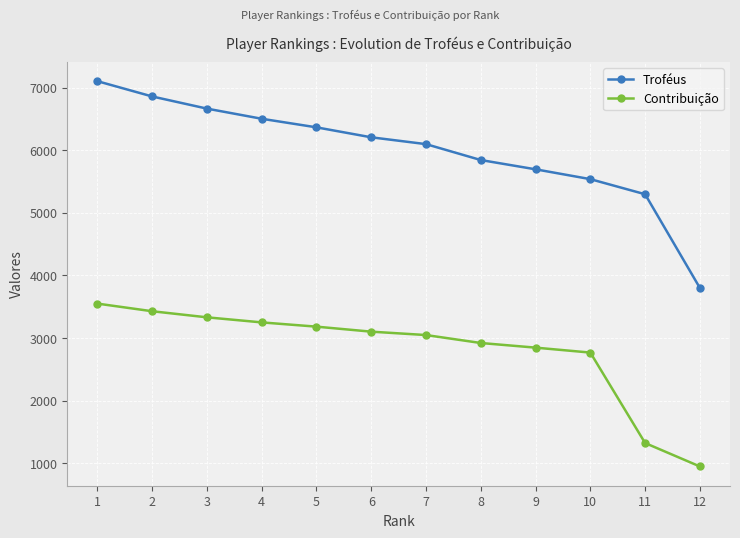

What is the difference between the Troféus values at 11 and 8?

546